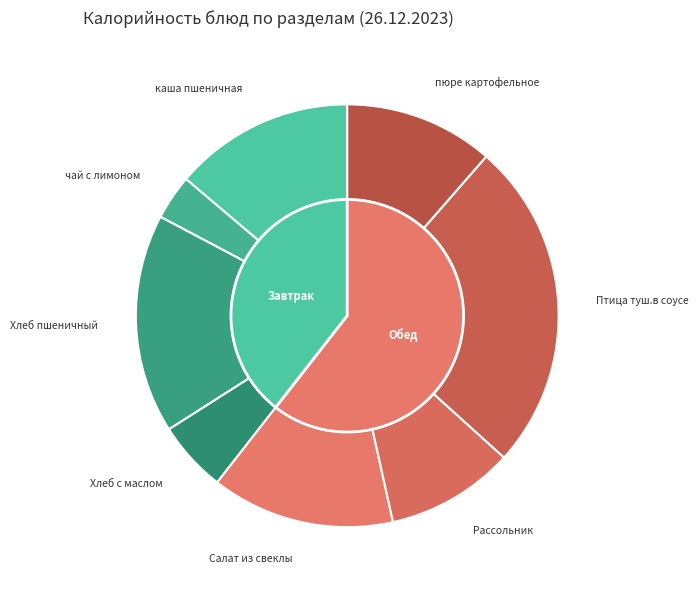

Is there any slice that represents more than half of the pie?

No